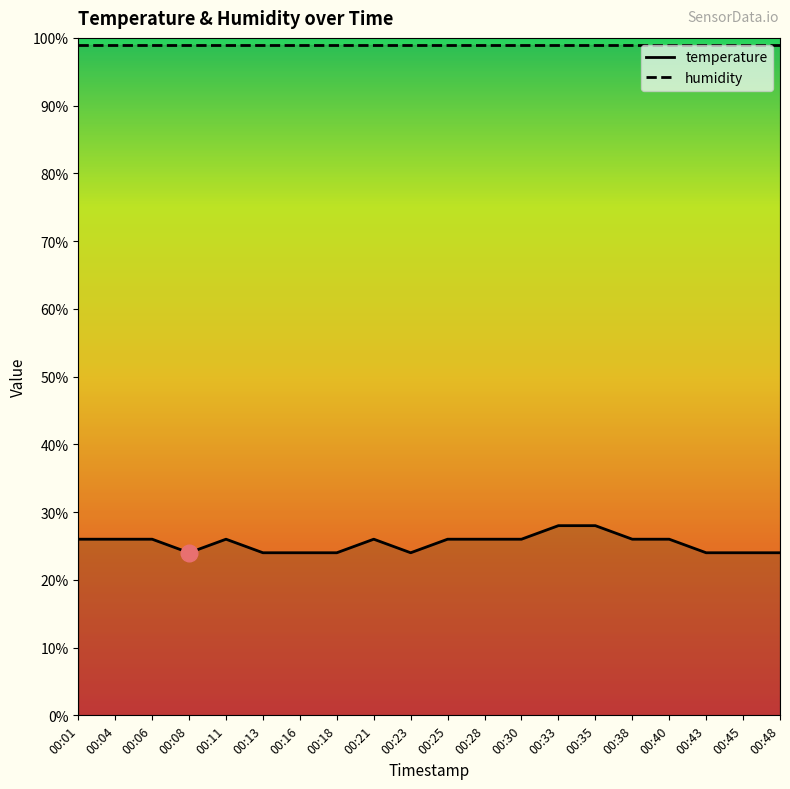

What is the sum of all values?

508.0